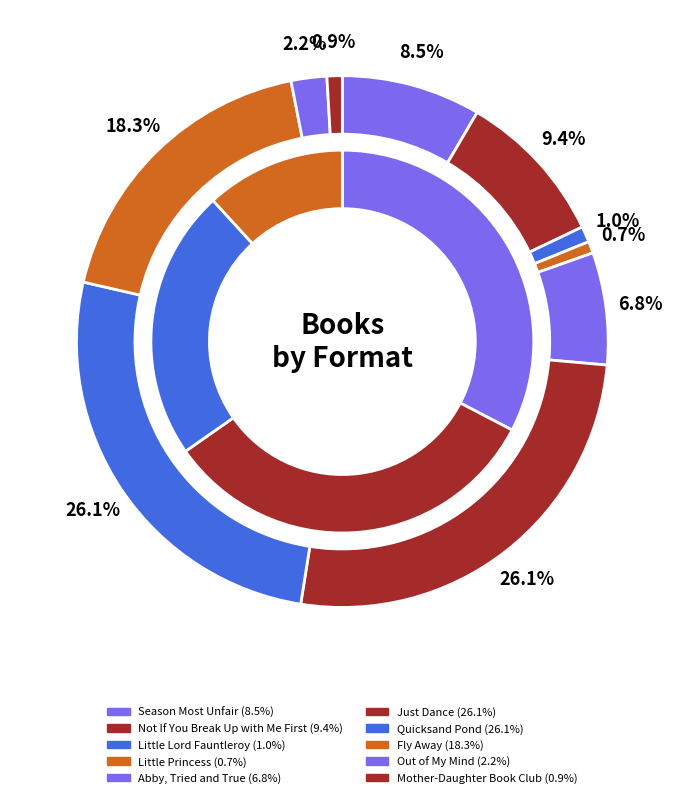

What is the total percentage of Mother-Daughter Book Club and Just Dance?

27.0%